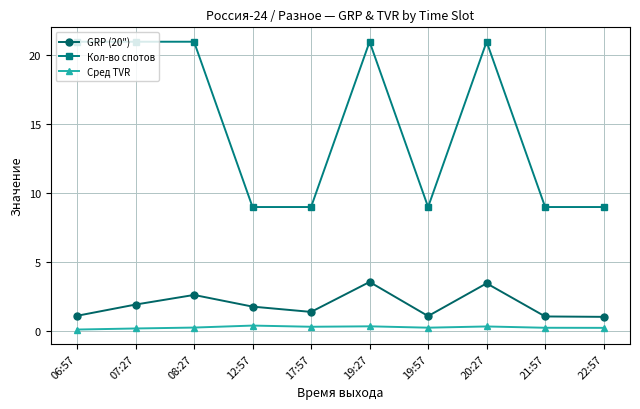

Which series has the largest range (max minus min)?

Кол-во спотов